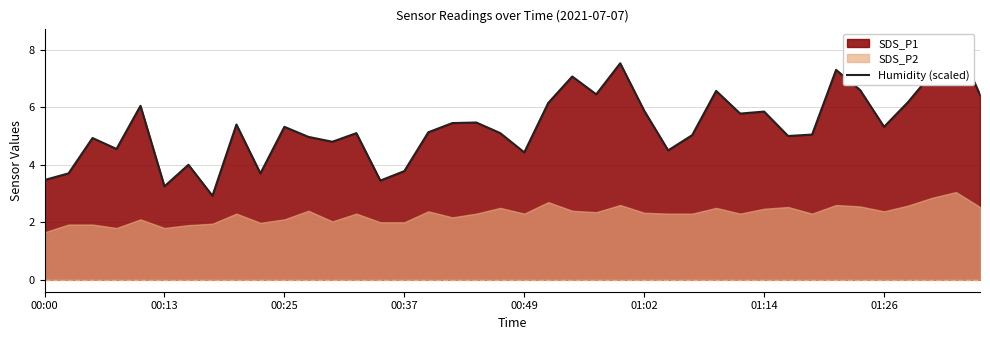

How many lines are shown in the chart?

1